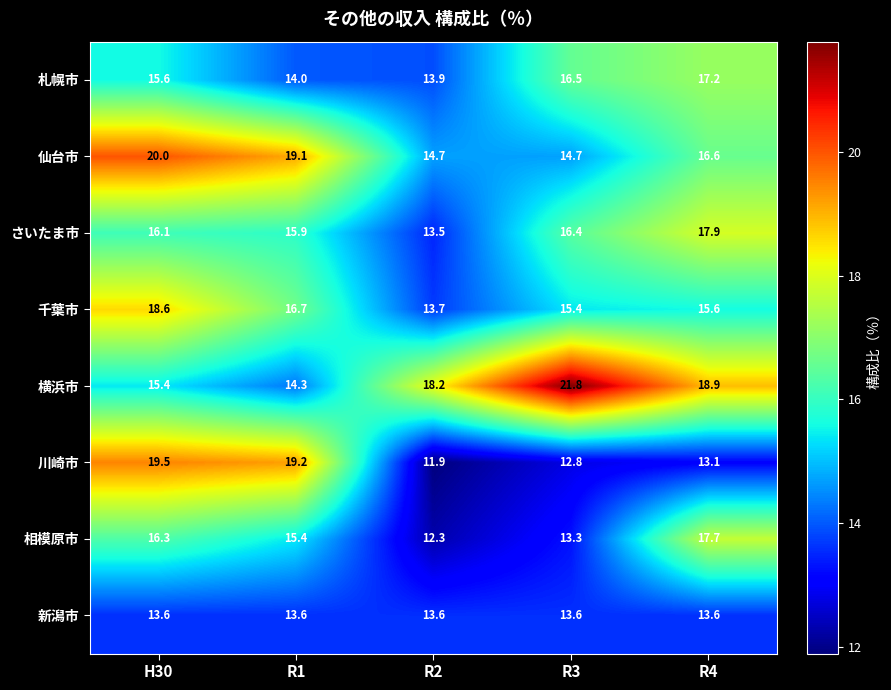

Which series has the largest total across all categories?

横浜市